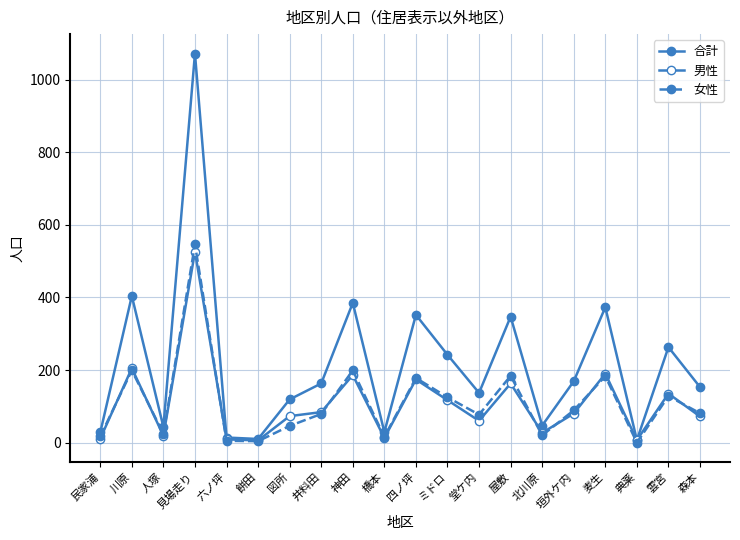

Where do 女性 and 男性 first cross each other?

民家浦 and 川原